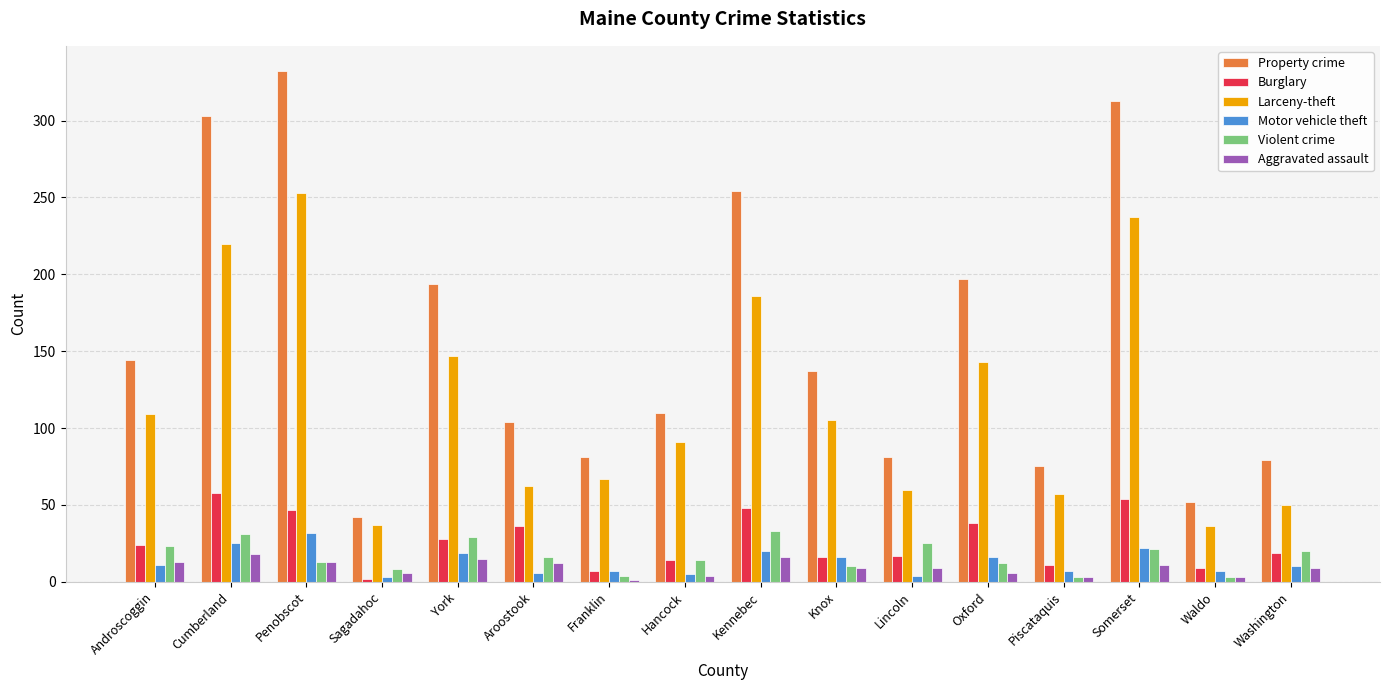

Between Cumberland and Lincoln, which series saw the biggest shift?

Property crime